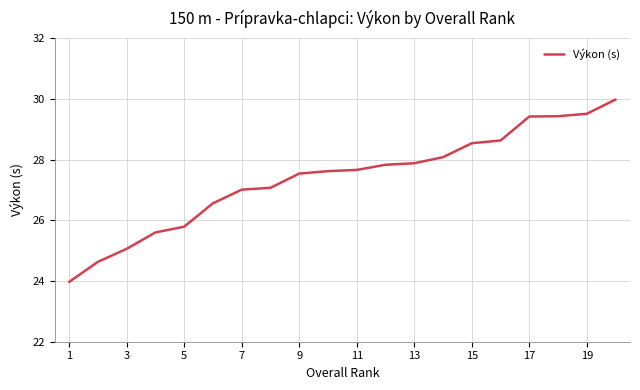

What is the maximum value shown in the chart?

30.0